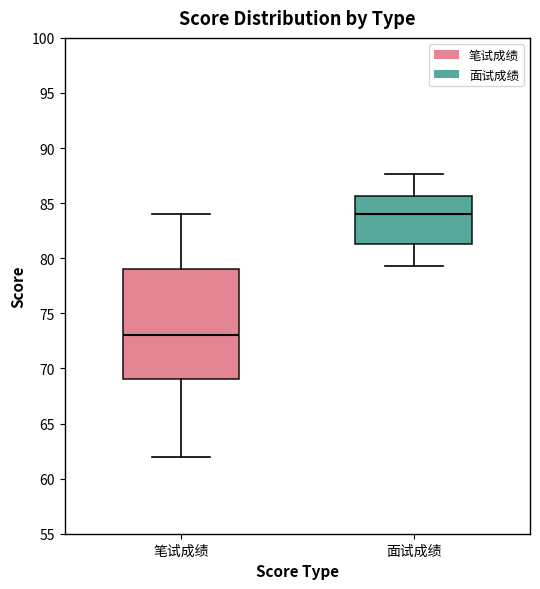

Which box is the tallest, from its lower edge to its upper edge?

笔试成绩